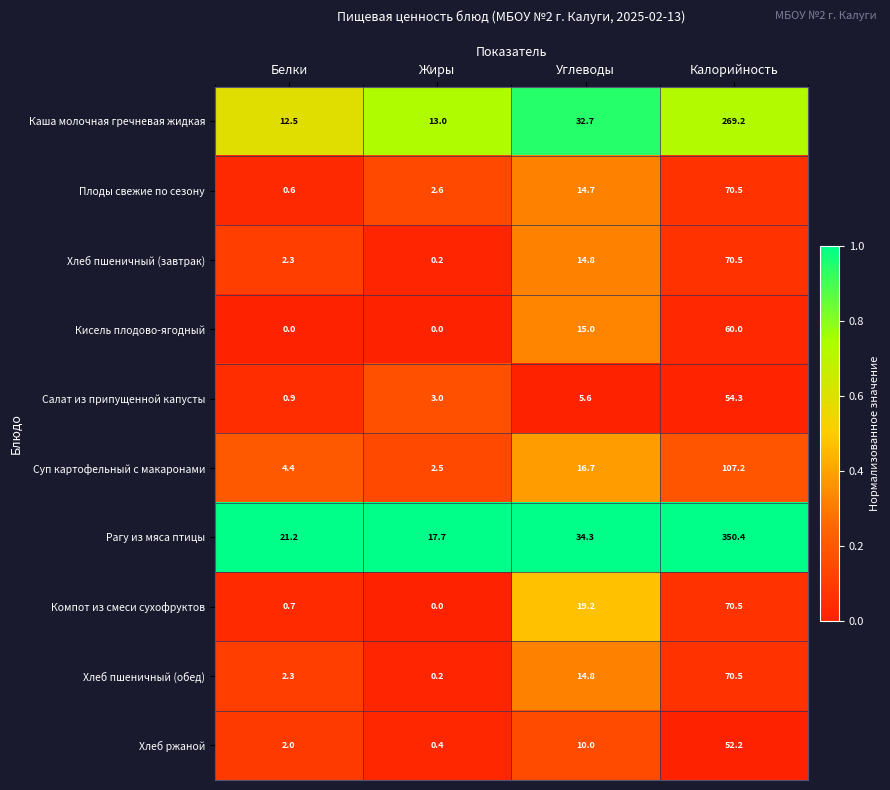

True or false: Рагу из мяса птицы has a value of 26.3 at Жиры.

False